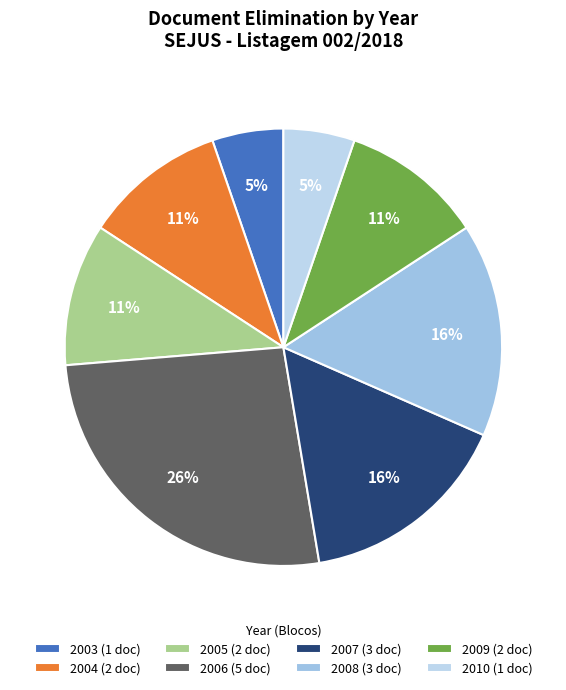

Is there a majority slice in this chart?

No